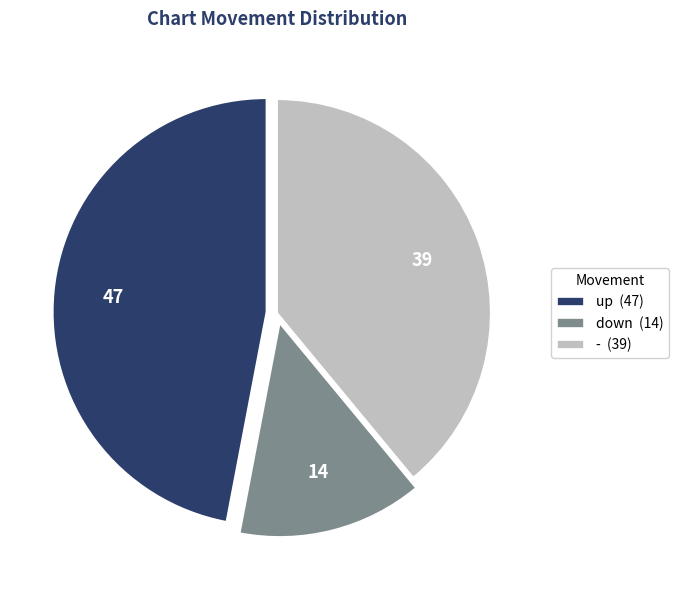

Does any single category account for the majority?

No